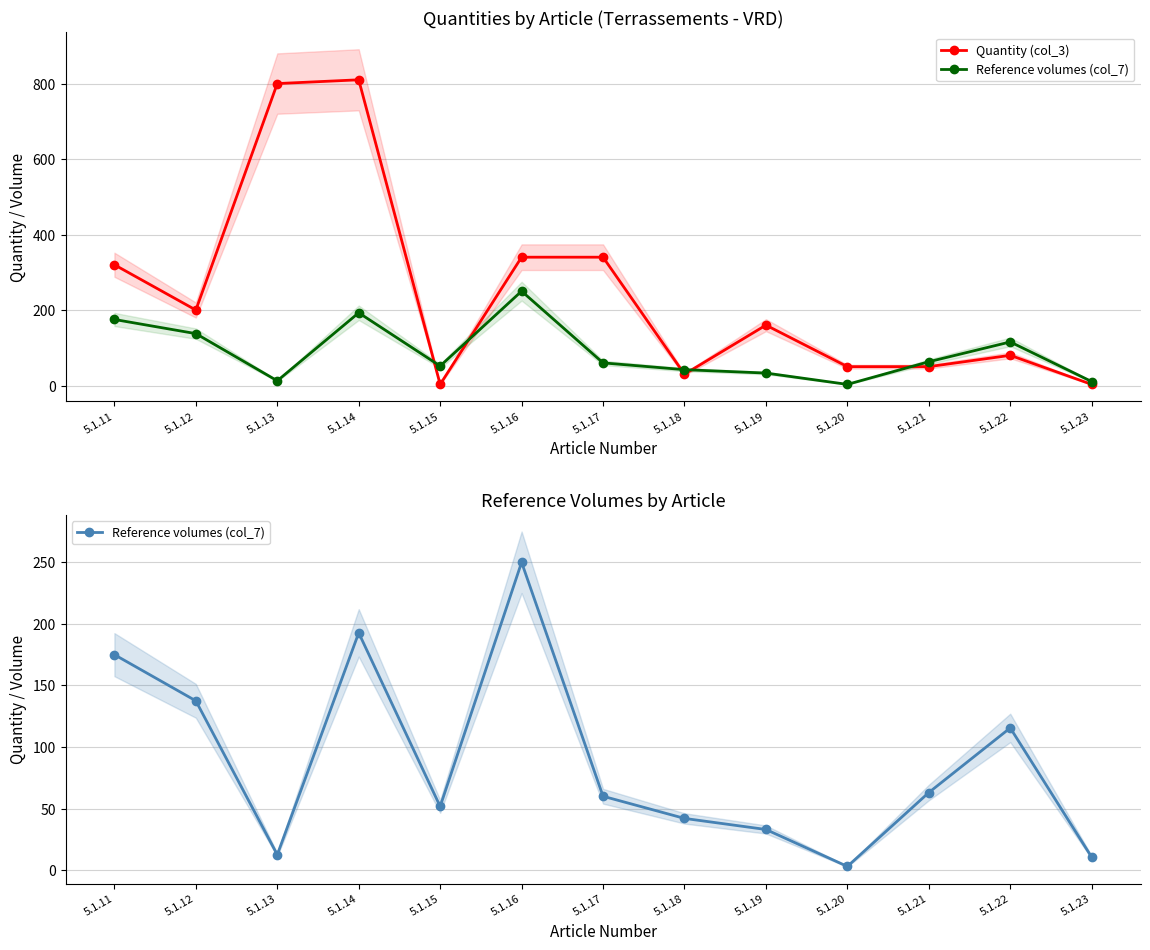

What is the total value across all series at 5.1.16?

590.0